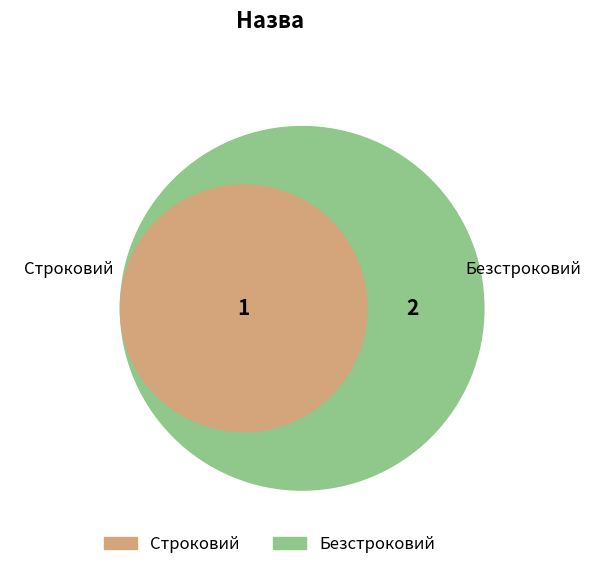

To the nearest percent, what is the combined percentage of Строковий and Безстроковий?

100%